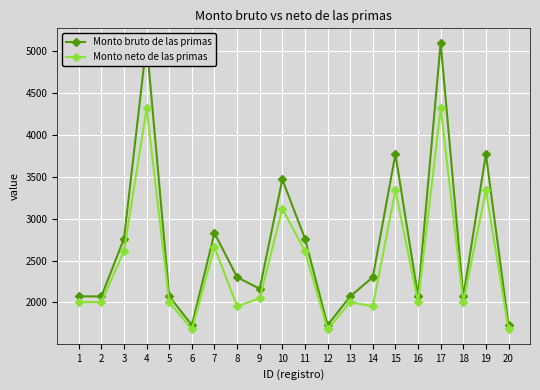

At how many categories does at least one series exceed 3406?

5